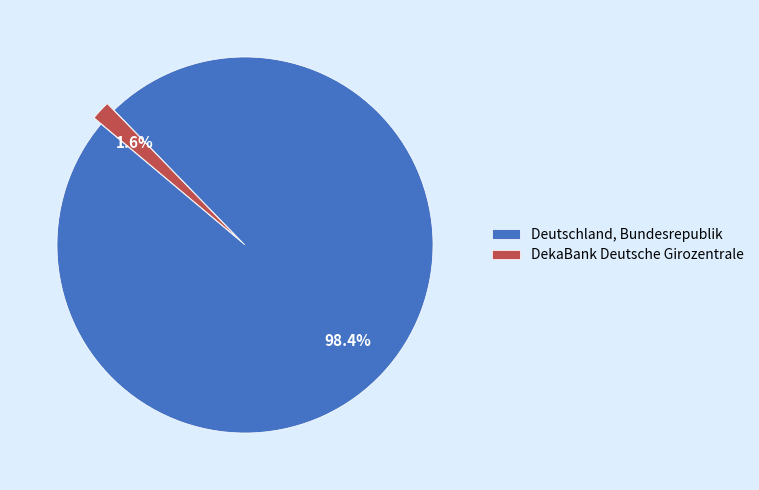

Rank the categories by value from lowest to highest.

DekaBank Deutsche Girozentrale, Deutschland, Bundesrepublik